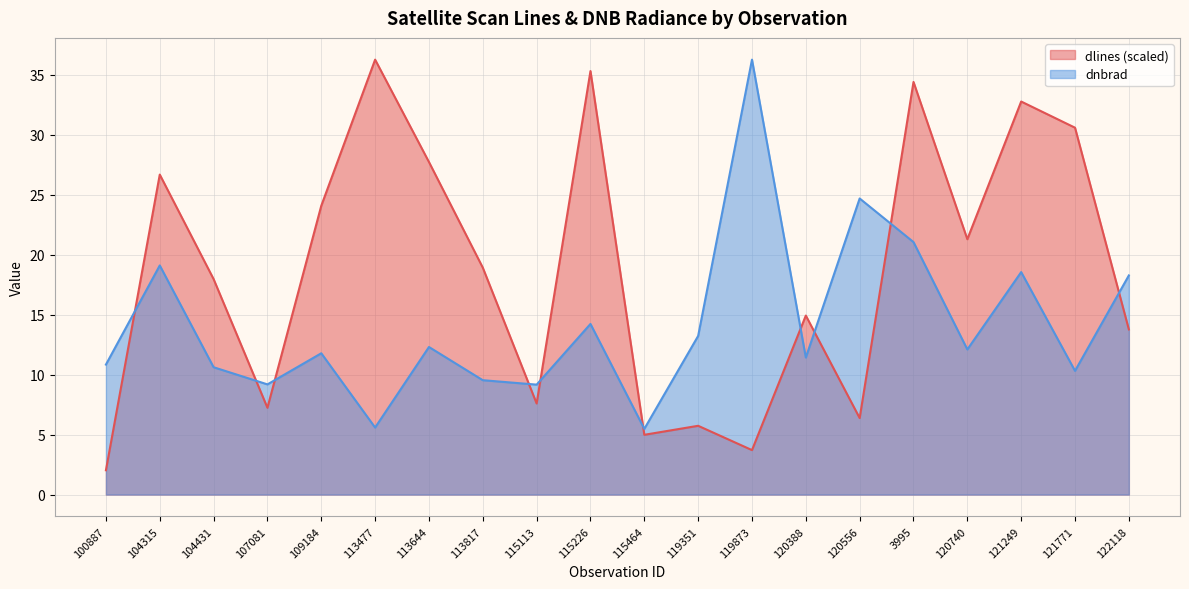

Does the chart have visible grid lines?

Yes